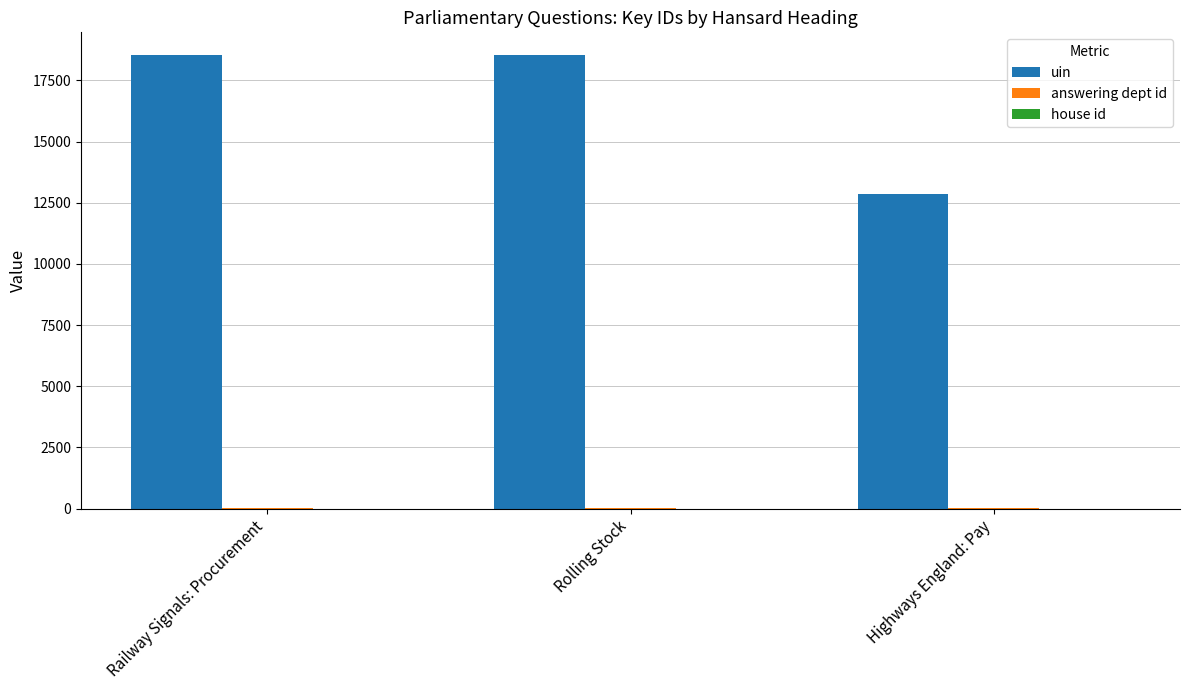

What is the total value across all series at Rolling Stock?

18569